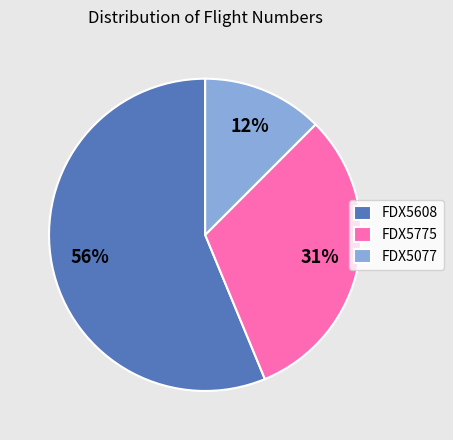

To the nearest percent, what is the combined percentage of FDX5077 and FDX5608?

69%